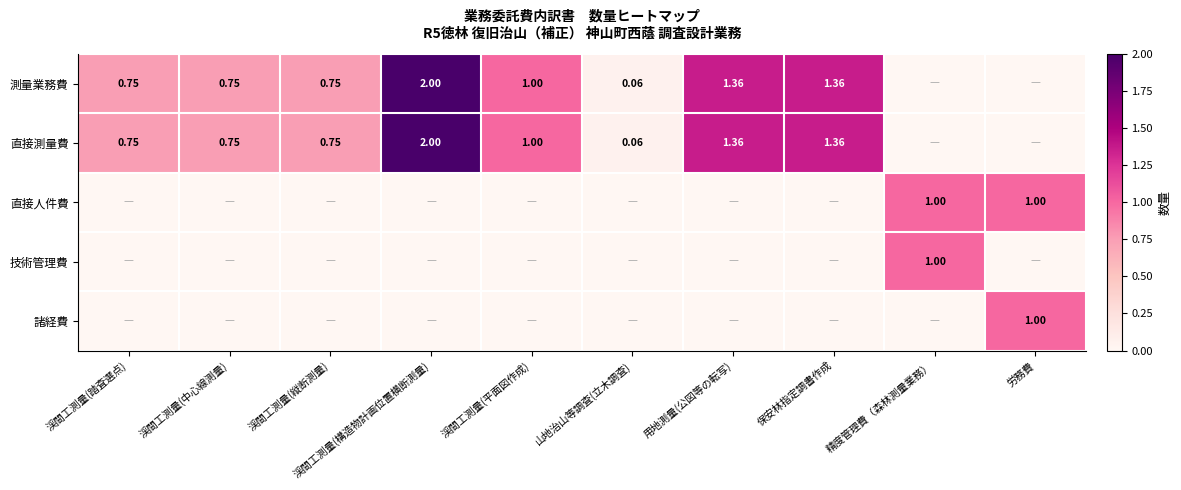

What is the greatest value displayed?

2.0